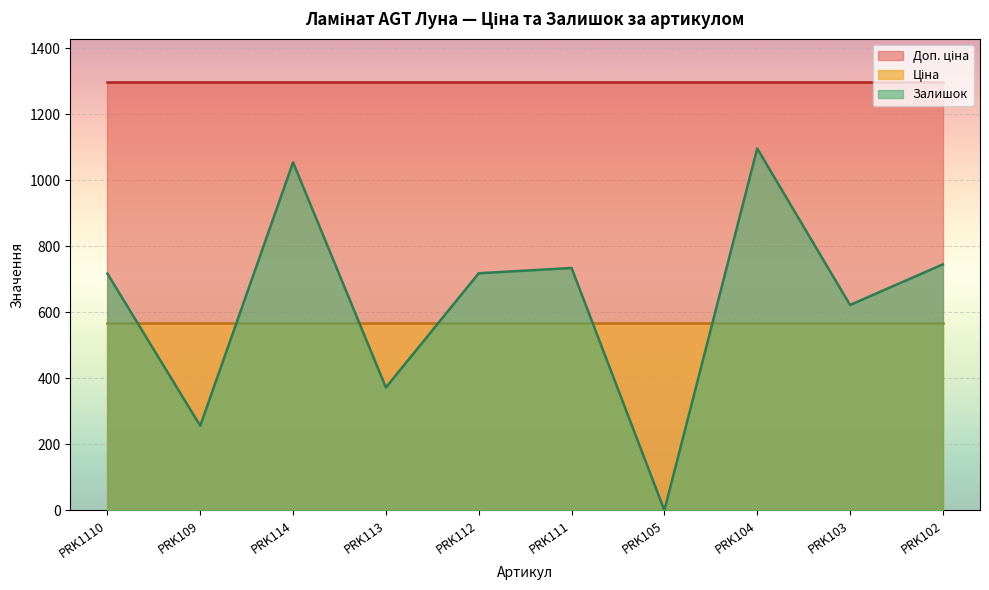

The Ціна series shows 238.8 at PRK1110. True or false?

False